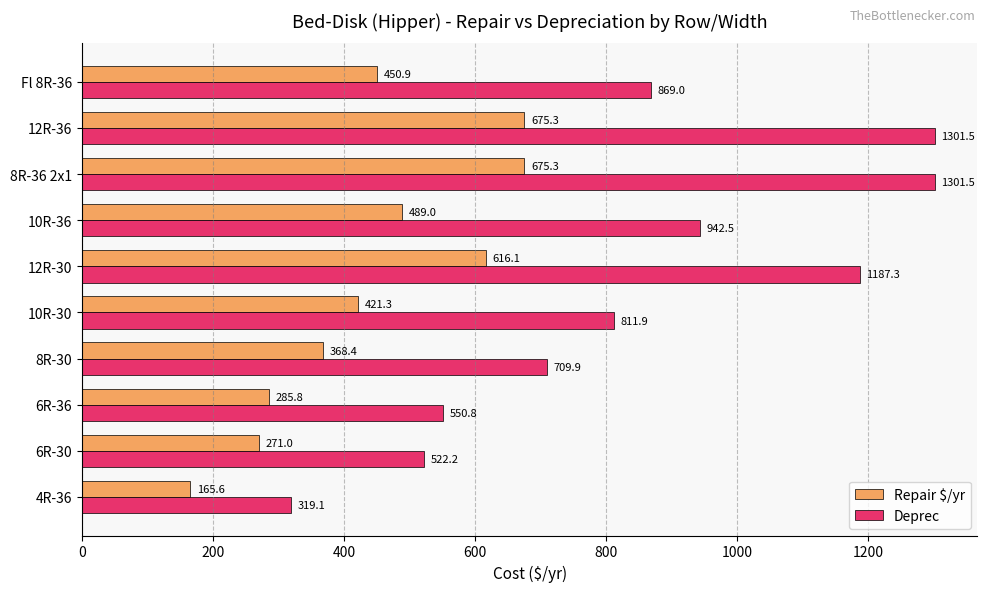

Which series has the widest spread of values?

Deprec